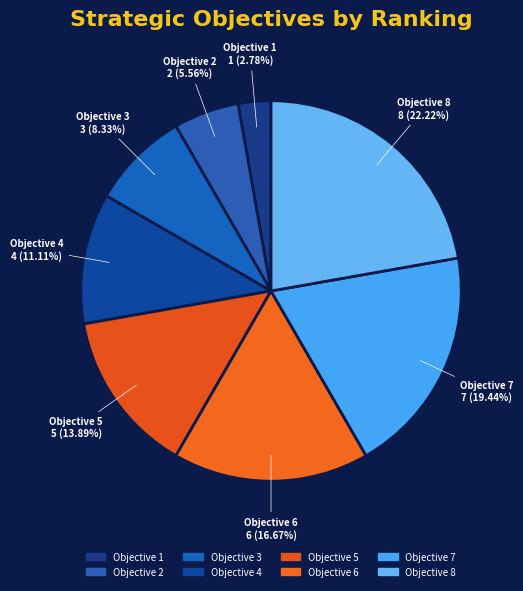

Is it true that Objective 7 is 34% of the pie?

False